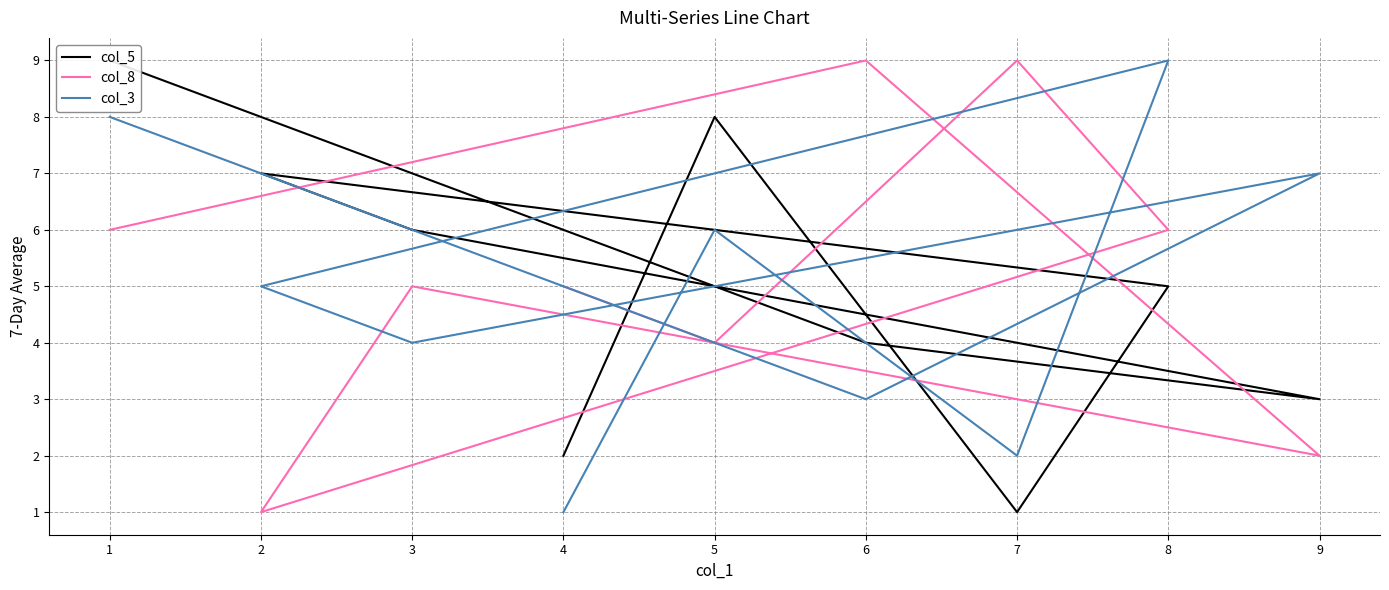

Which series has the widest spread of values?

col_5